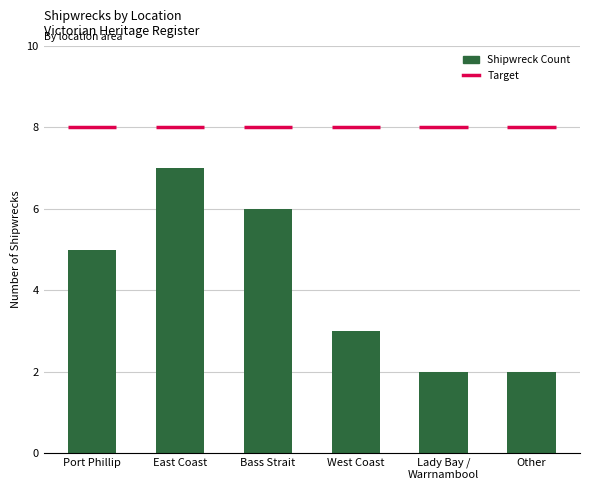

The value at West Coast is 3. True or false?

True